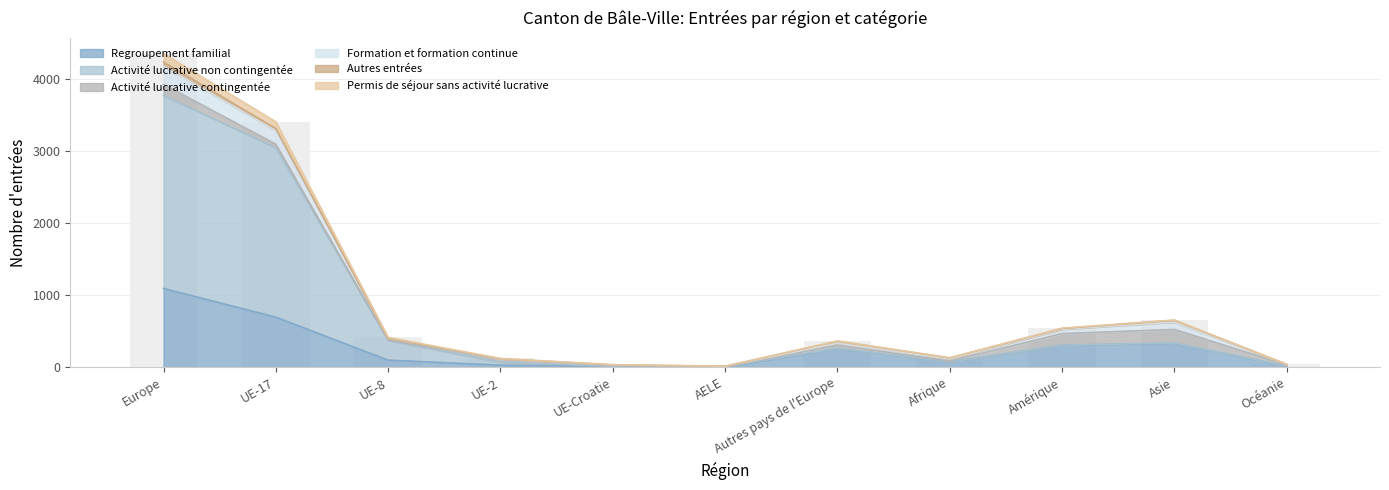

Does the chart contain stacked bars?

No